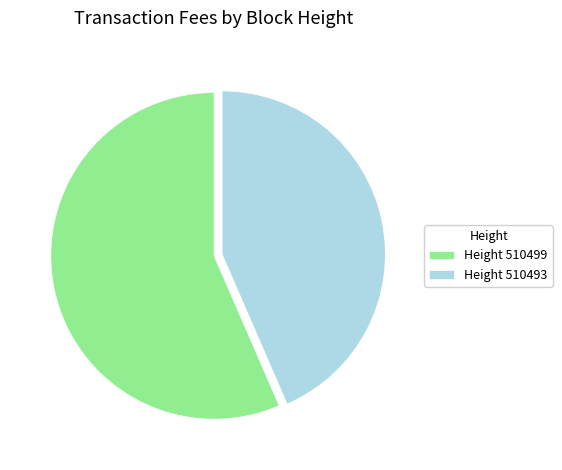

How many slices are in this pie chart?

2